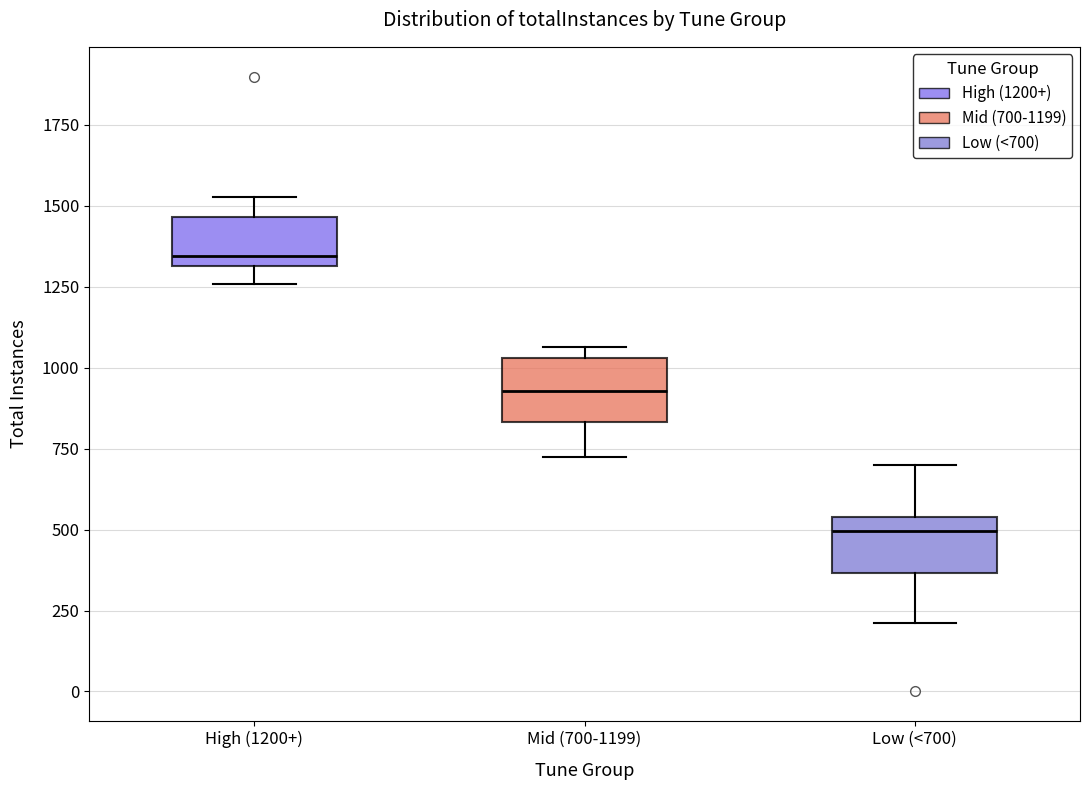

Reading left to right, read every box against the y-axis: the position of its median line, the range the box covers, and the ends of its whiskers. The values are not printed on the chart, so give them approximately, as read against the axis.

High (1200+): median 1350, box 1300 to 1450, whiskers 1250 to 1550
Mid (700-1199): median 950, box 850 to 1050, whiskers 700 to 1050 (just above the box's upper edge)
Low (<700): median 500, box 350 to 550, whiskers 200 to 700